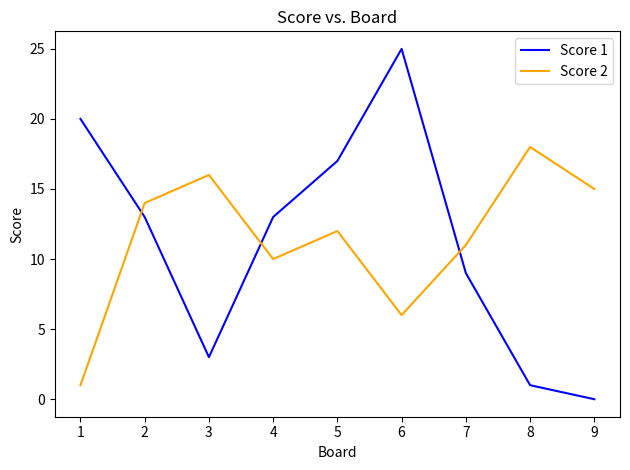

What are all the series names shown in the legend?

Score 1, Score 2